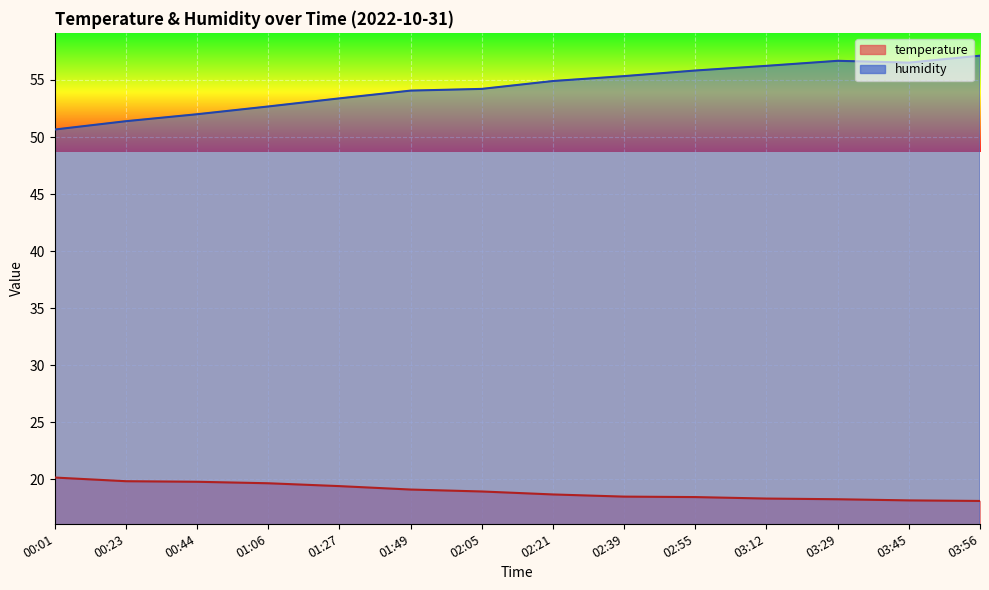

True or false: humidity and temperature cross at least once.

False